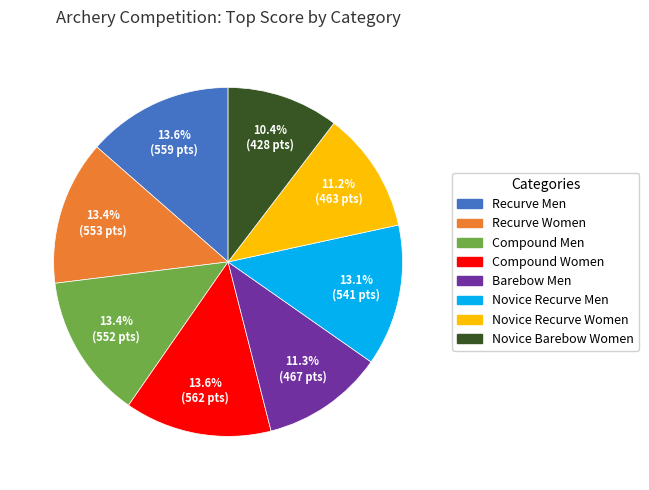

How many segments does this pie chart have?

8